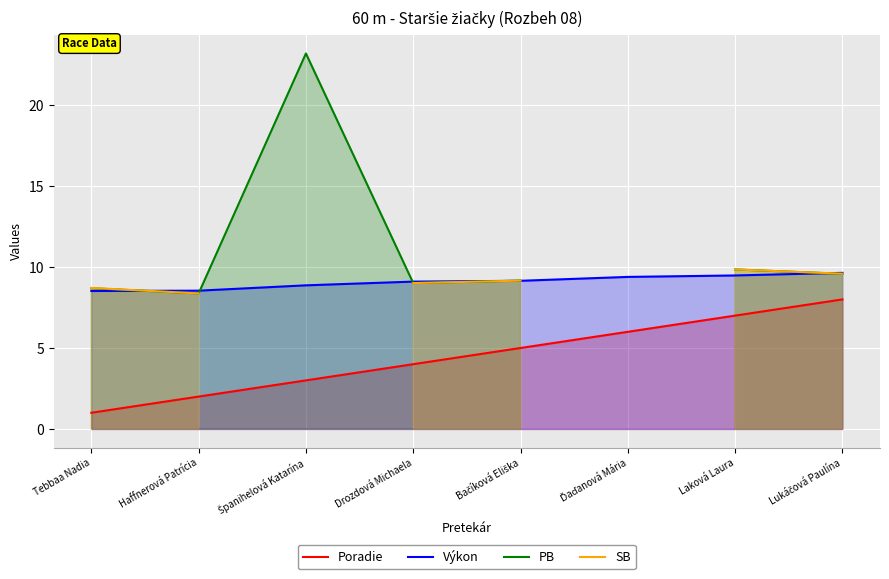

What is the difference between the highest and lowest values at Drozdová Michaela?

5.1